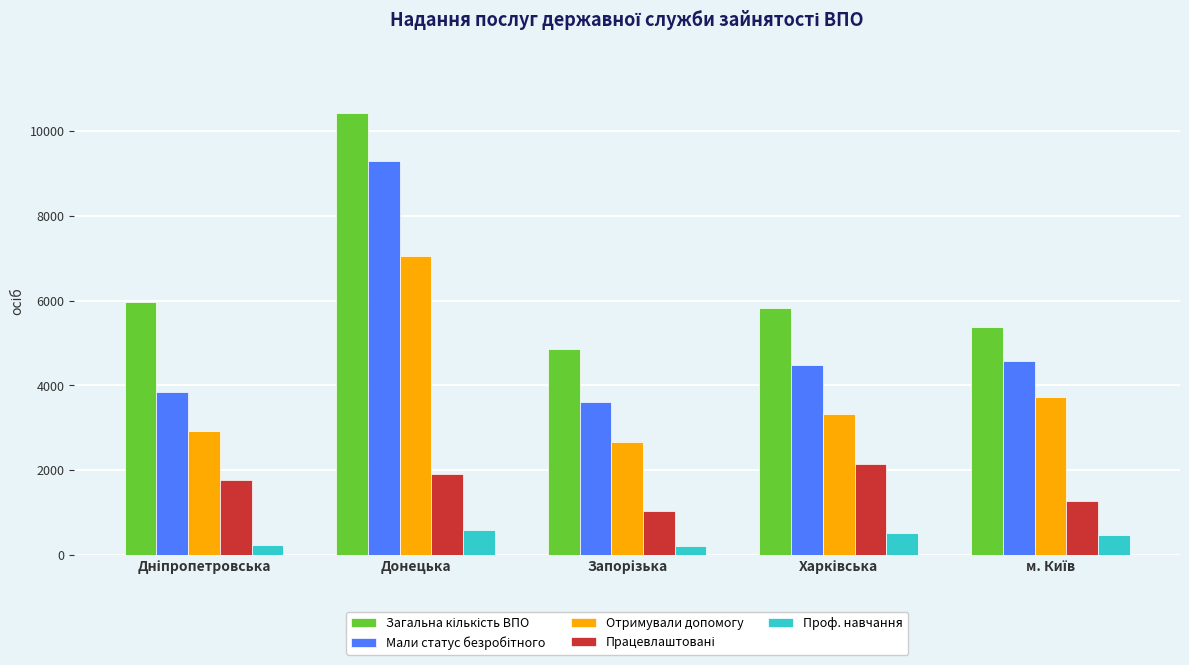

At how many categories does at least one series exceed 1799?

5